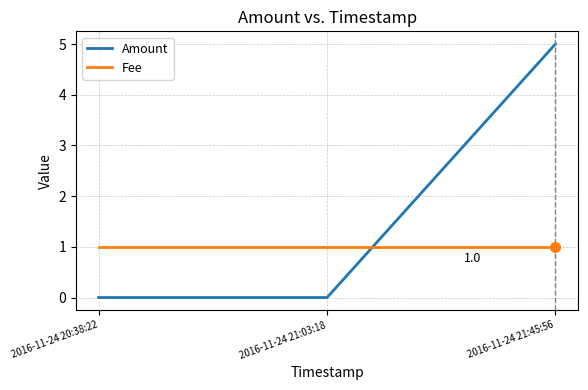

At 2016-11-24 21:03:18, list the series in order from smallest to largest.

Amount, Fee